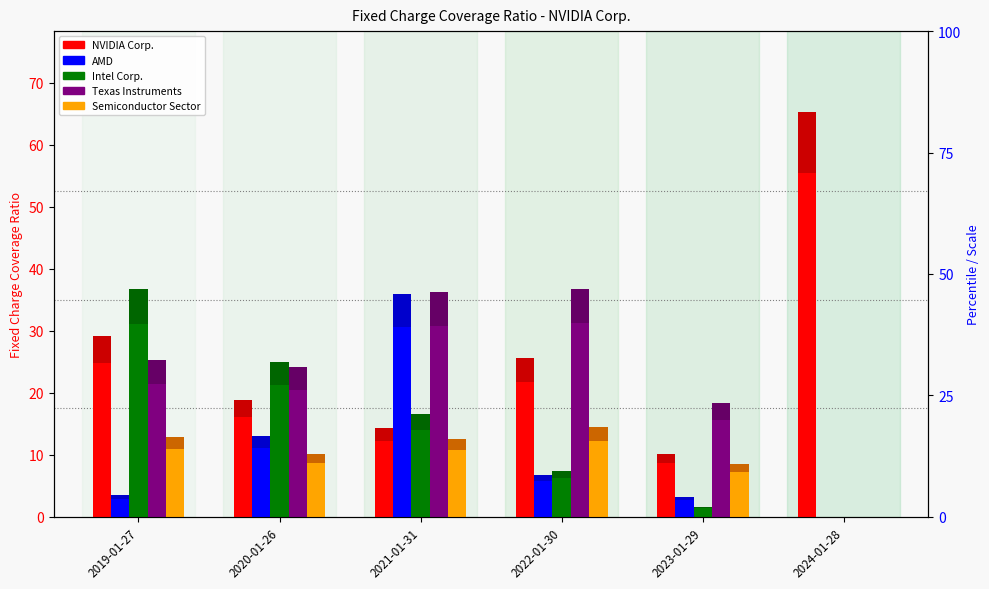

What is the difference between the second highest and second lowest values in the Texas Instruments series?

15.2